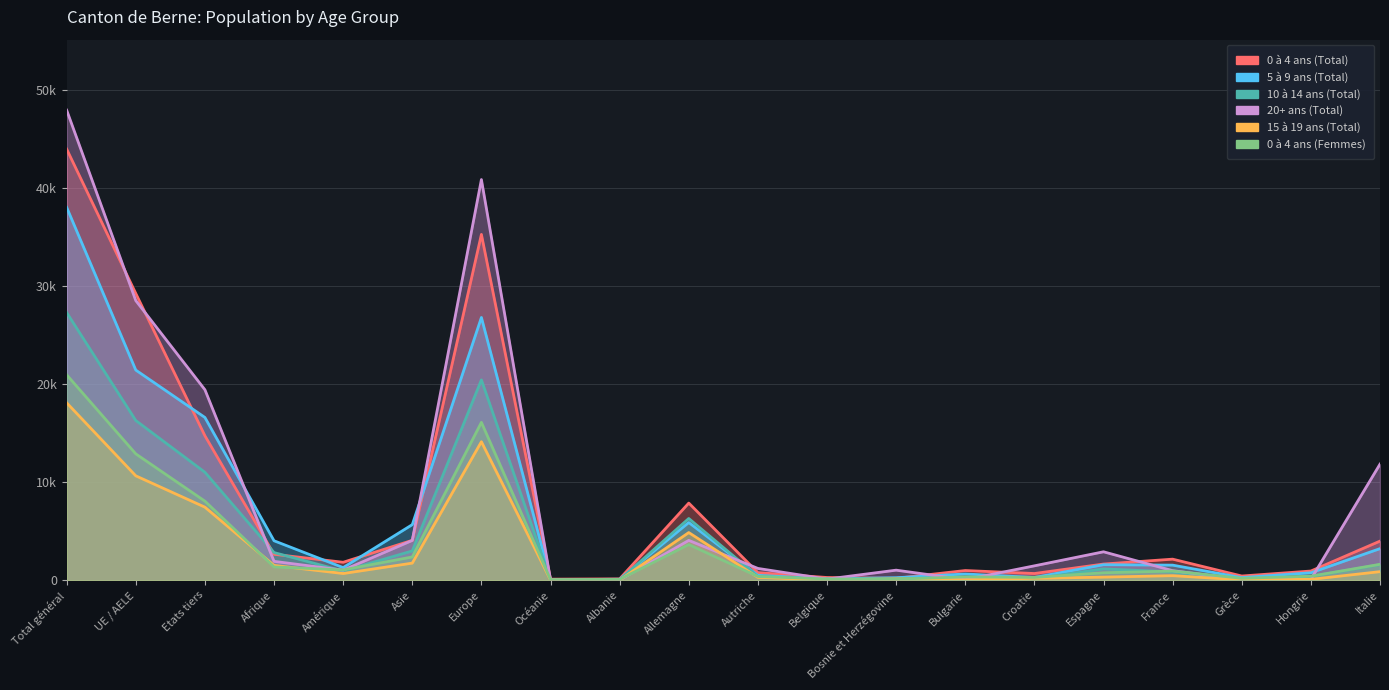

Which label corresponds to the smallest value in the chart?

Albanie